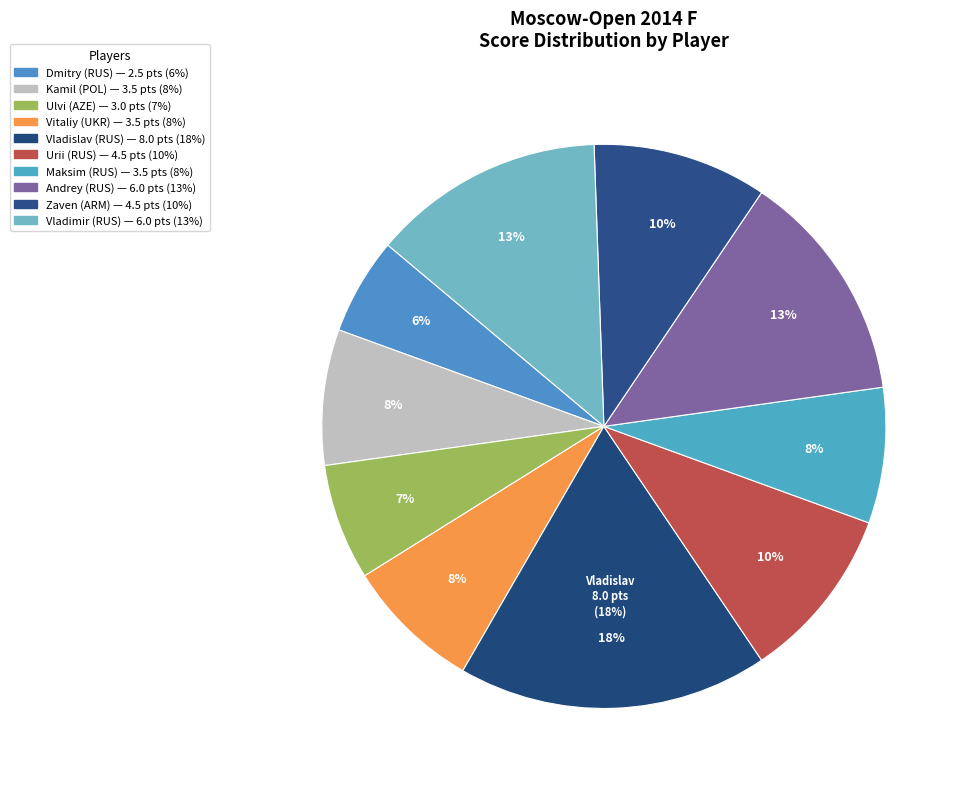

What is the change in value from Bajarani Ulvi to Bernadskiy Vitaliy?

+0.5